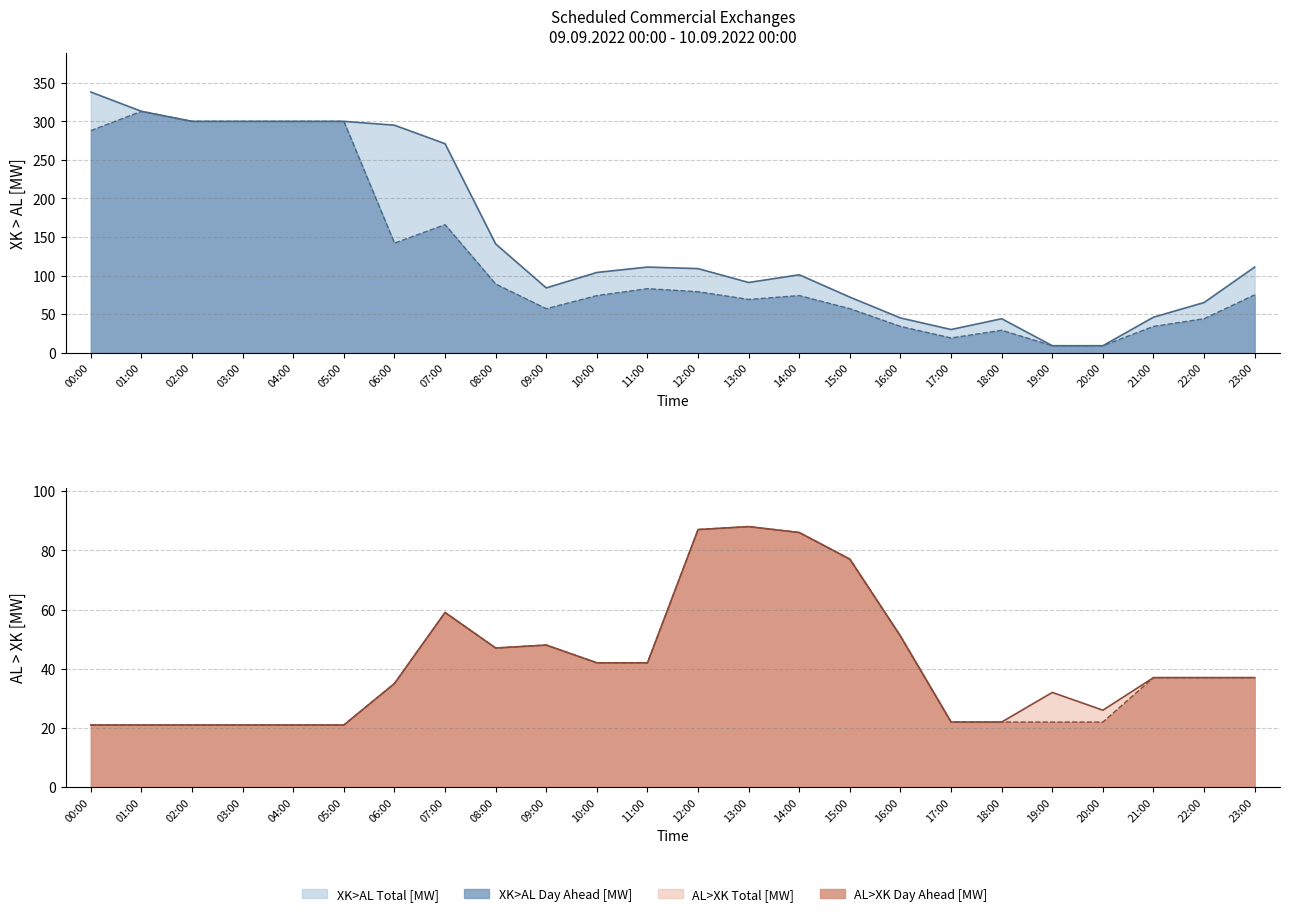

How many interior local valleys does the BZN|AL > BZN|XK Day Ahead [MW] series have?

1